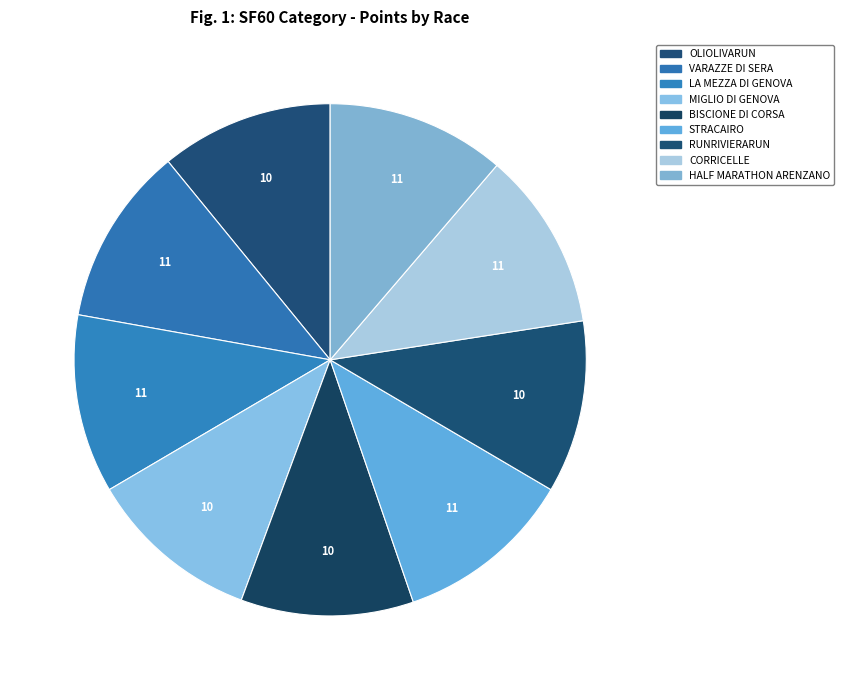

Count the number of slices in the pie.

9